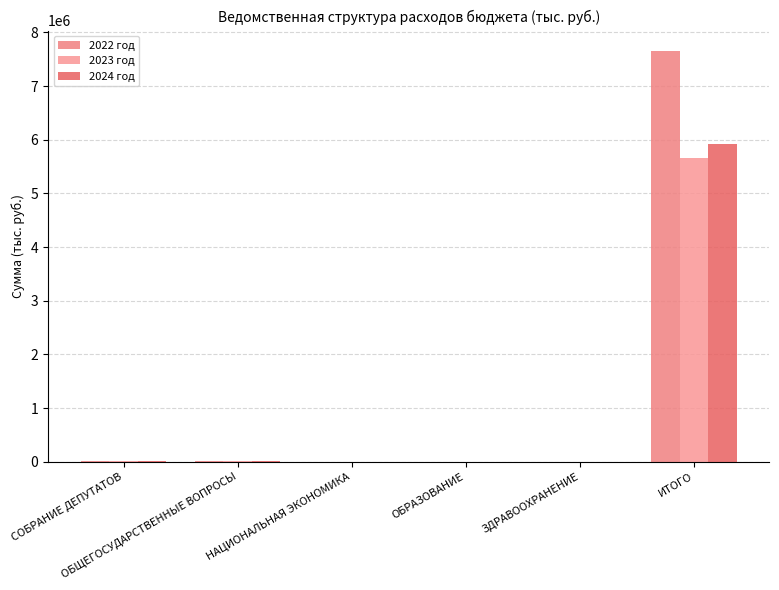

True or false: 2023 год has a value of 1469.7 at НАЦИОНАЛЬНАЯ ЭКОНОМИКА.

False